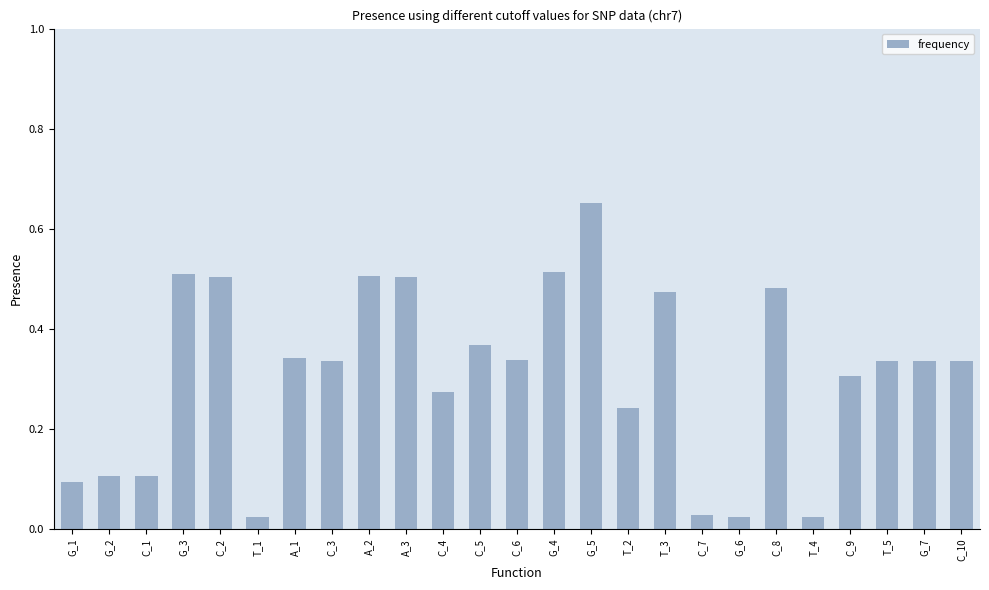

What is the label of the 22nd bar from the right?

G_3